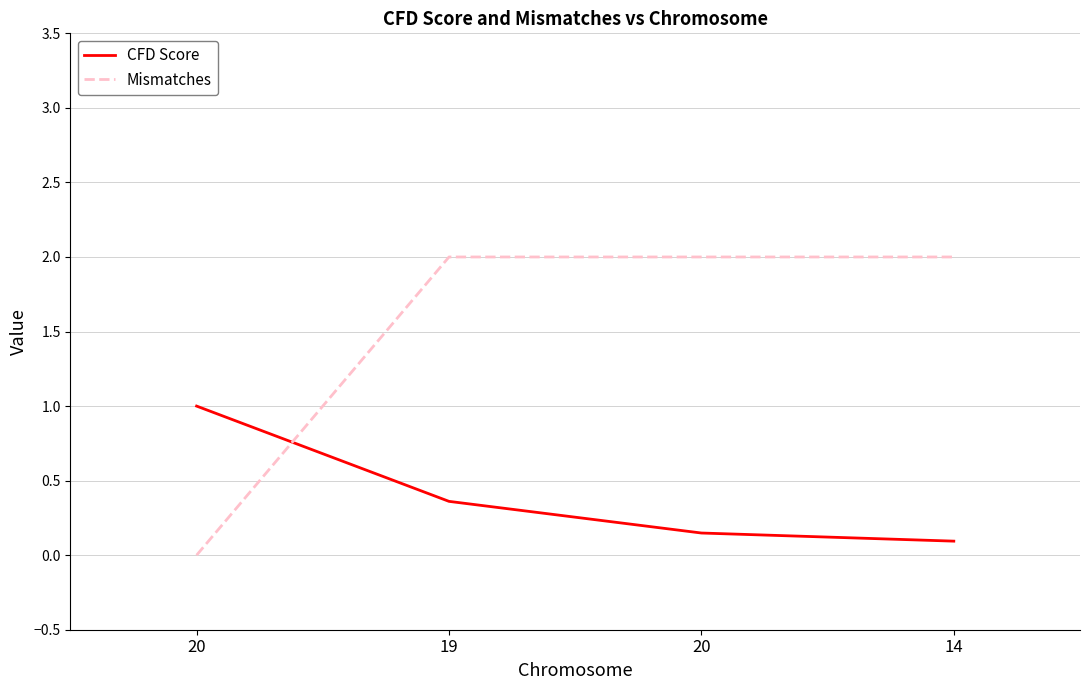

What are all the series names shown in the legend?

CFD Score, Mismatches